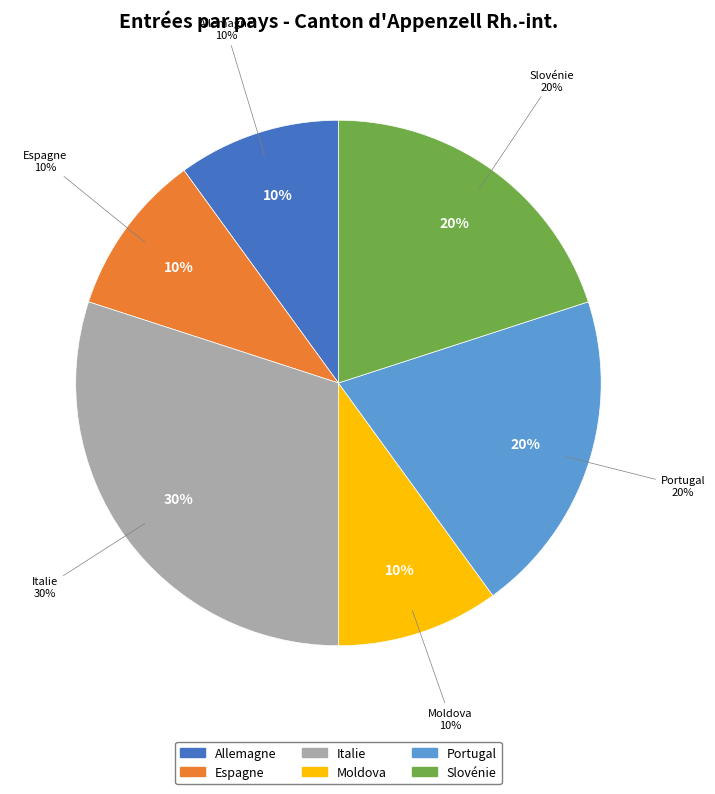

Which category has the biggest portion of the pie?

Italie